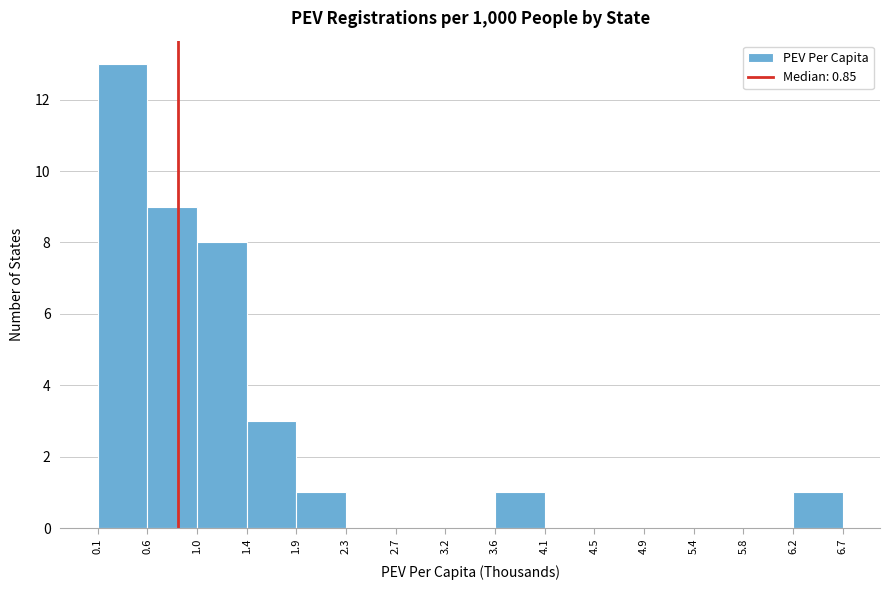

Which range on the x-axis has the tallest bar?

0.1 to 0.6